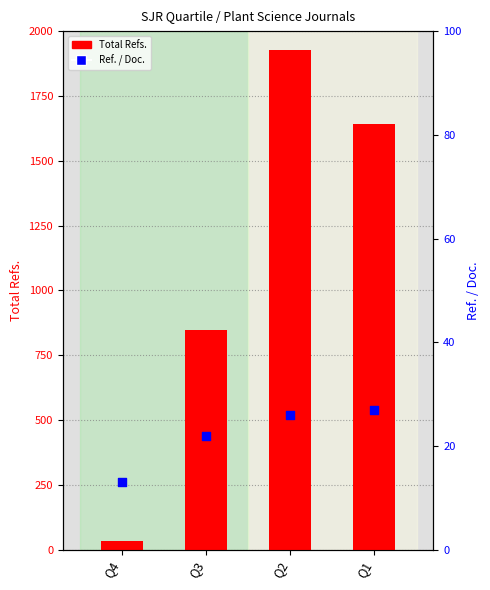

Approximately how many times larger is the value at Q1 compared to Q2?

1.0